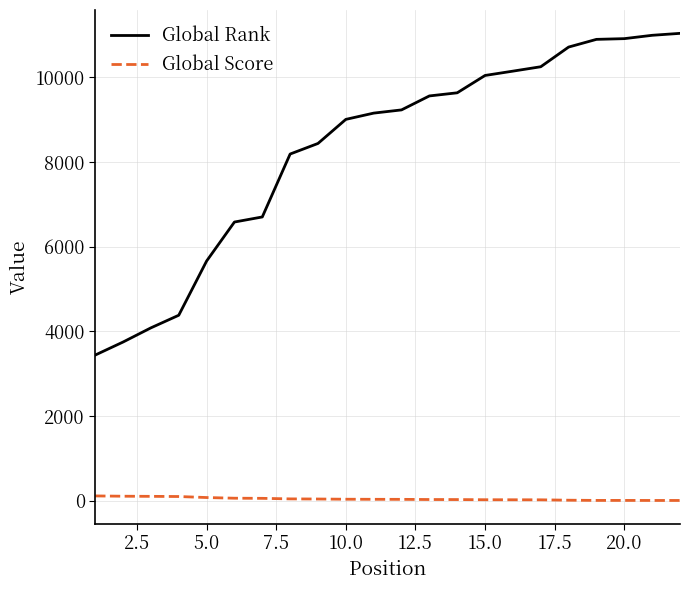

What is the difference between the maximum and minimum values in the Global Rank series?

7603